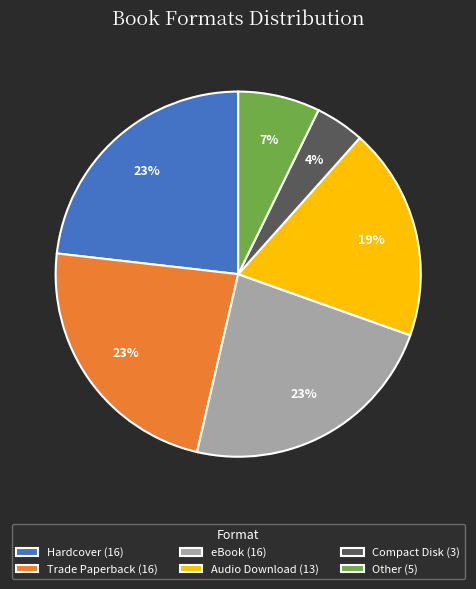

What percentage is the Other slice, to the nearest percent?

7%